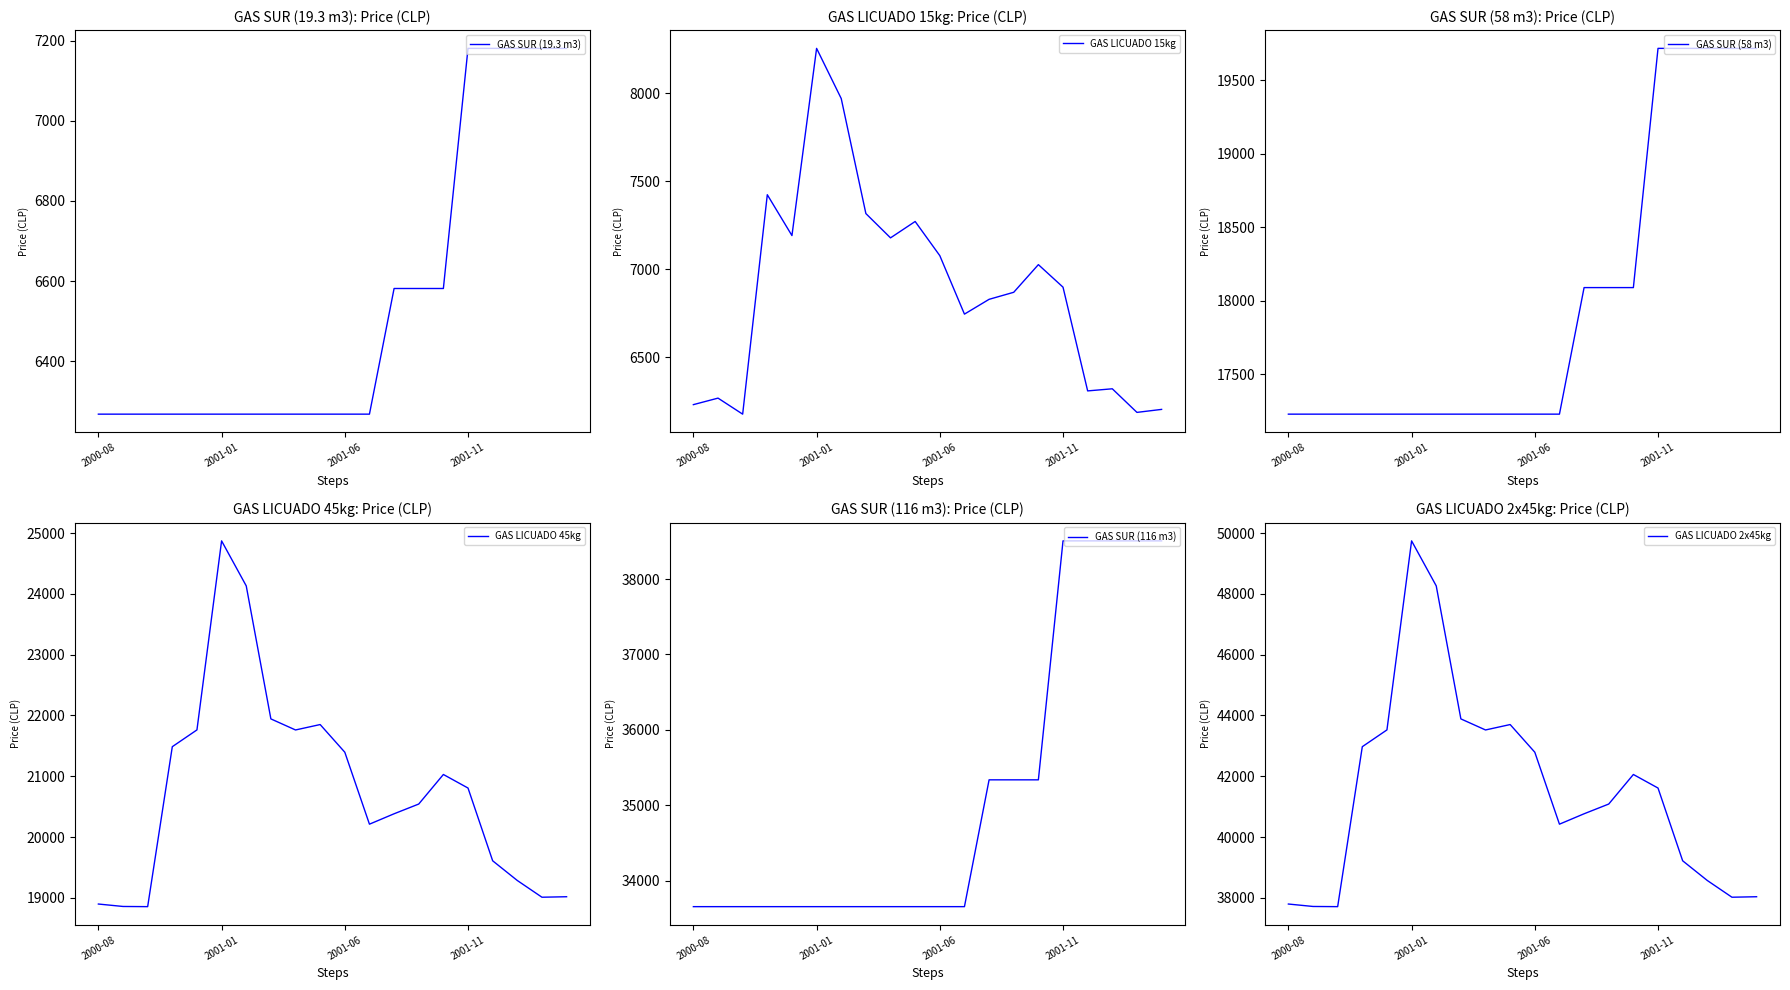

True or false: GAS LICUADO 45kg and GAS LICUADO 15kg intersect in this chart.

False